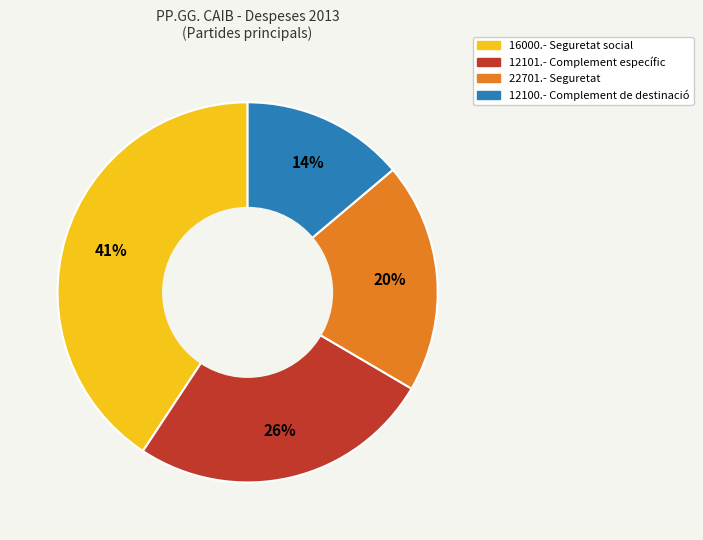

To the nearest percent, what is the difference between the 16000.- Seguretat social and 12100.- Complement de destinació slice percentages?

27%